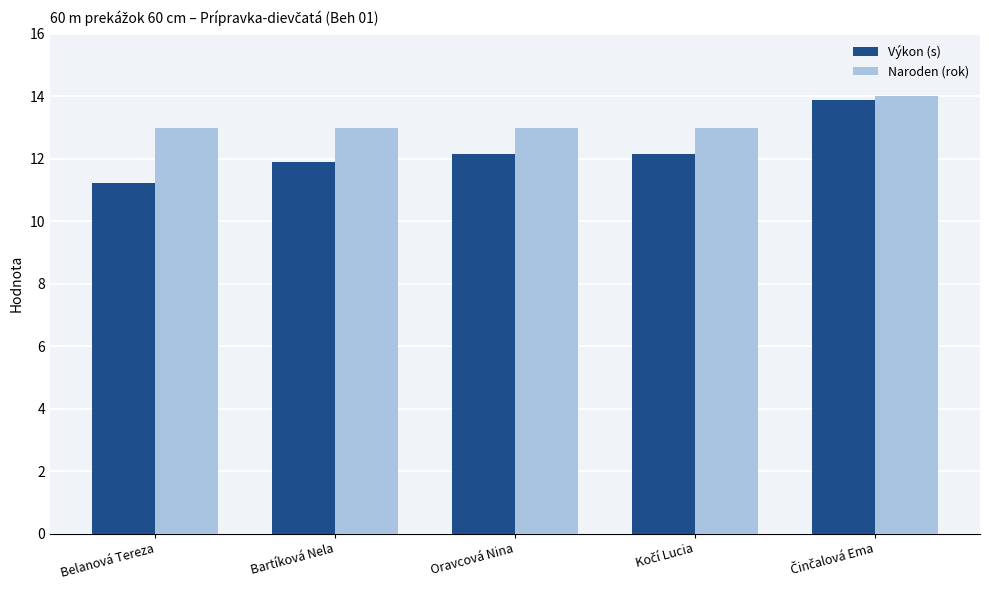

Reading left to right, list all the values displayed in this chart.

Výkon (s): 11.2	11.9	12.2	12.2	13.9
Naroden (rok): 13.0	13.0	13.0	13.0	14.0